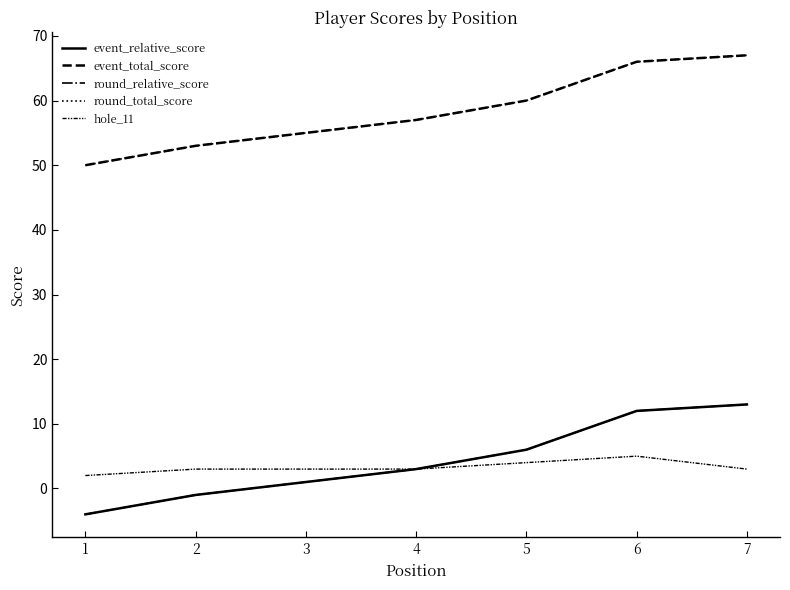

What is the highest value of the round_relative_score series?

13